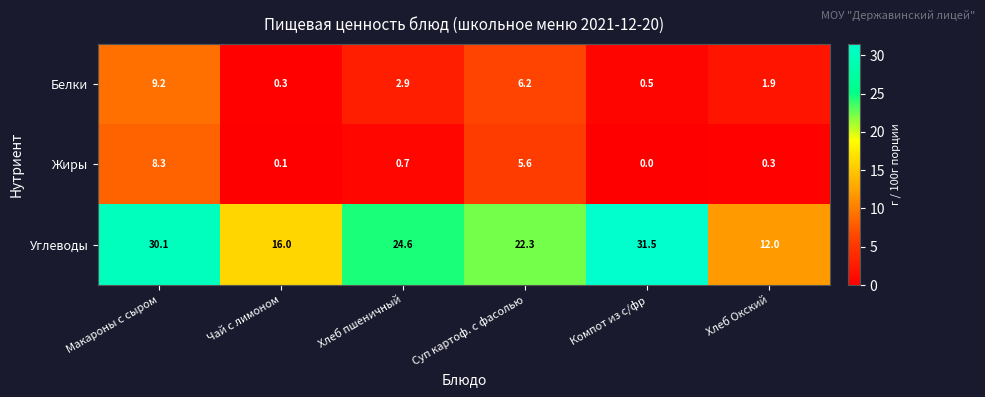

Rank the series by their maximum value, from lowest to highest.

Жиры, Белки, Углеводы